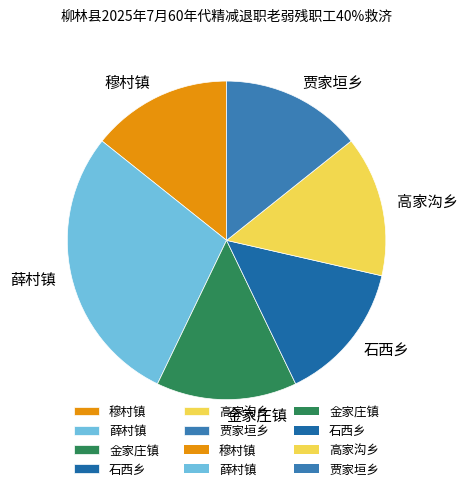

Which slice is the largest?

薛村镇